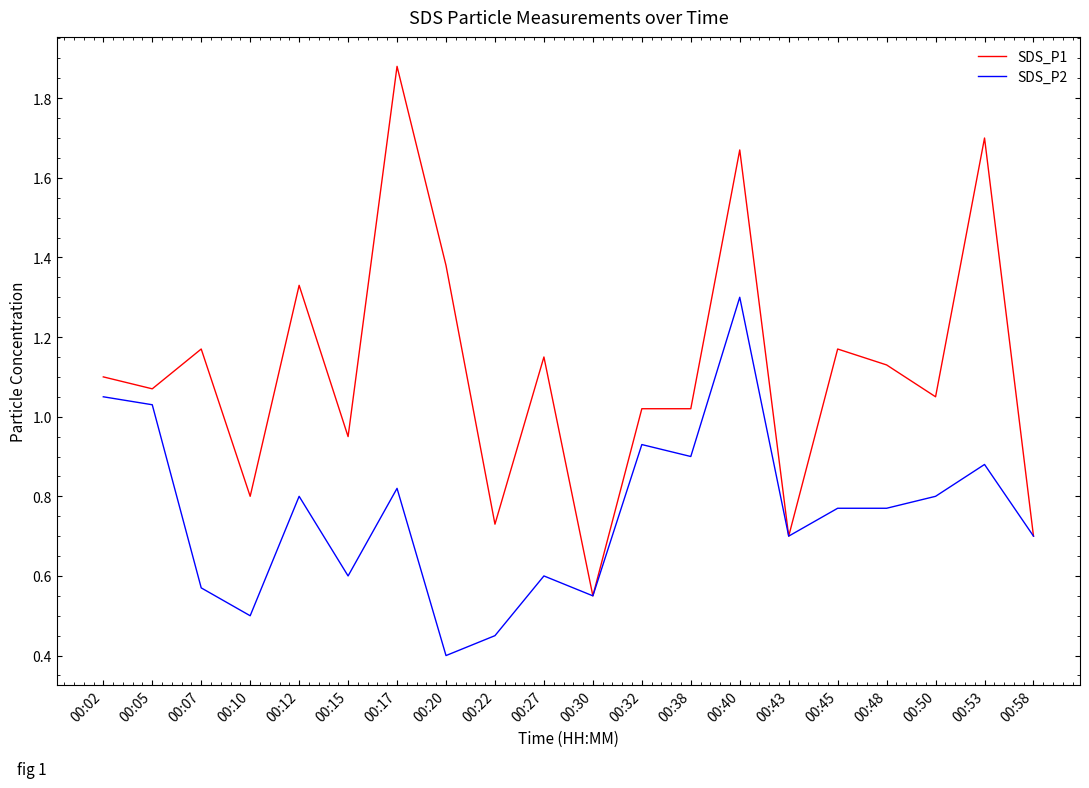

Rank the series at 00:40 from lowest to highest value.

SDS_P2, SDS_P1